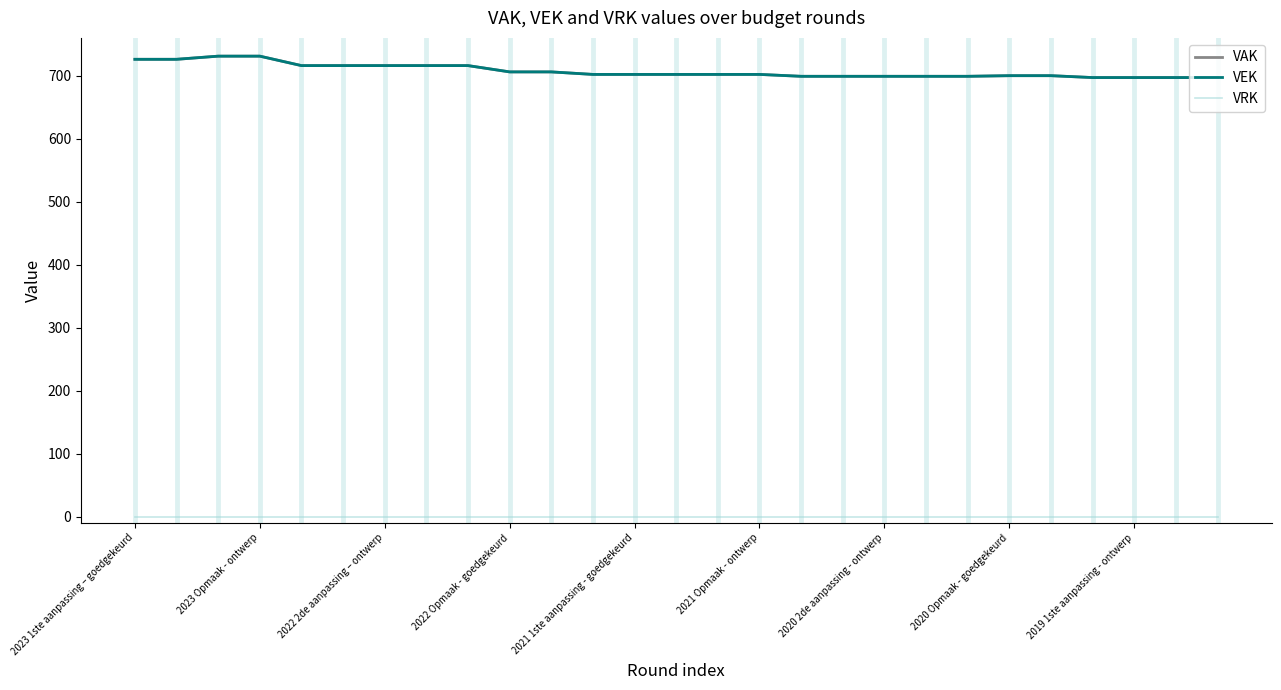

Is this an area chart (filled region under the line)?

No